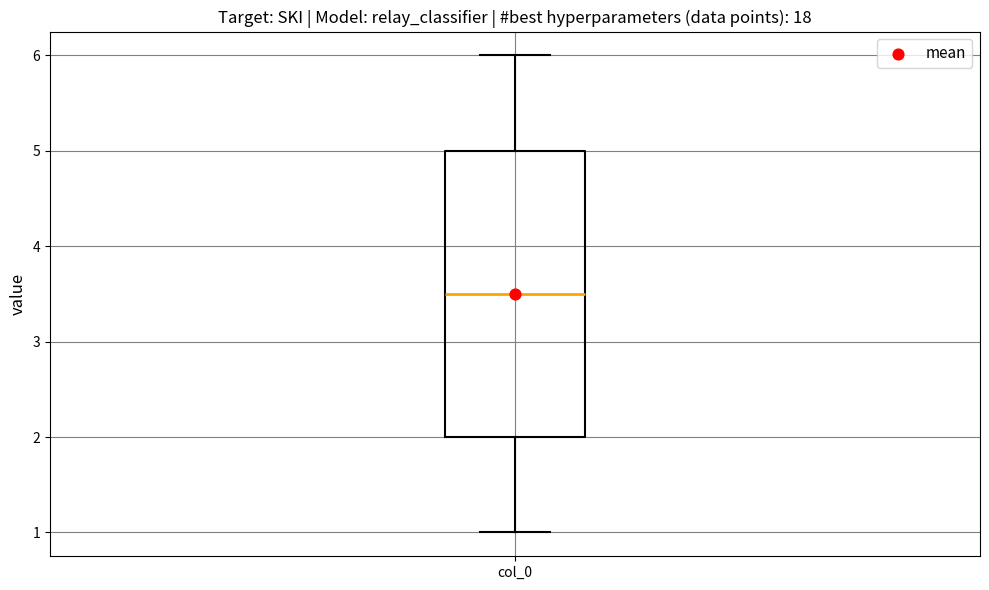

Where does the median line of the box for col_0 sit on the y-axis? The values are not printed on the chart, so give them approximately, as read against the axis.

3.5